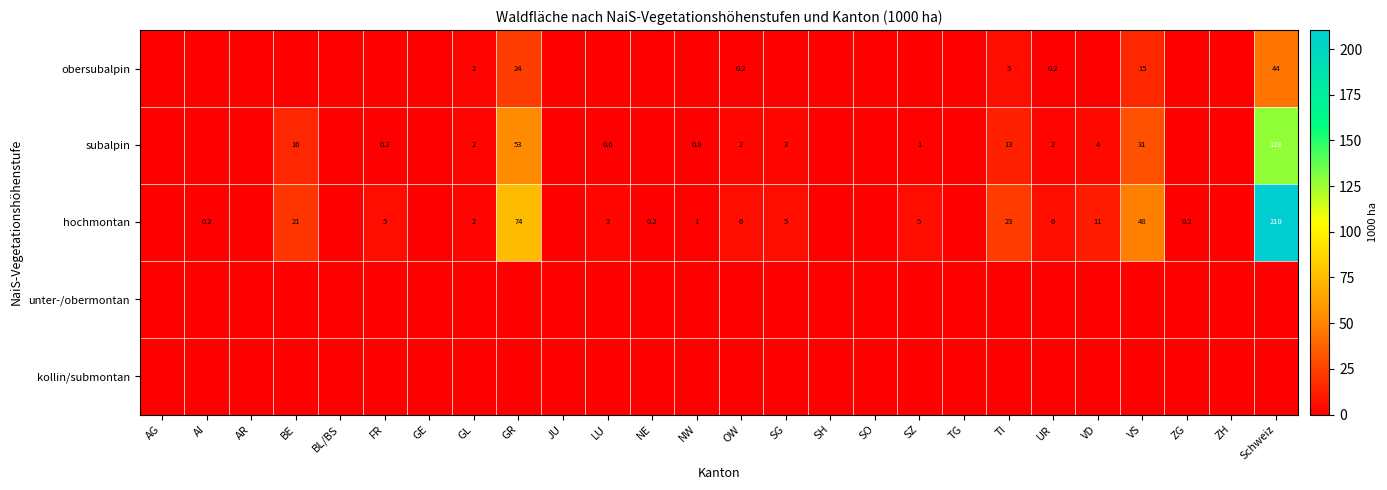

The value of subalpin at GR is 25.7. True or false?

False